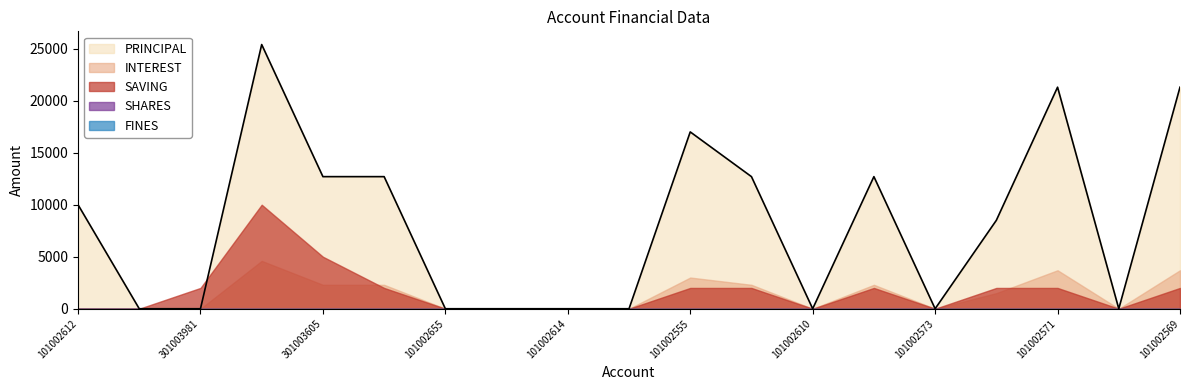

After their last crossing, which series has the higher values: INTEREST or SAVING?

INTEREST